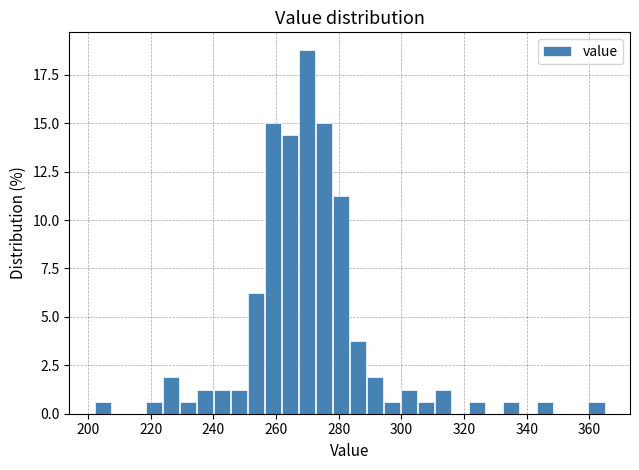

Around what value on the x-axis is the tallest bar? Give the approximate position of its centre, as read against the axis.

270